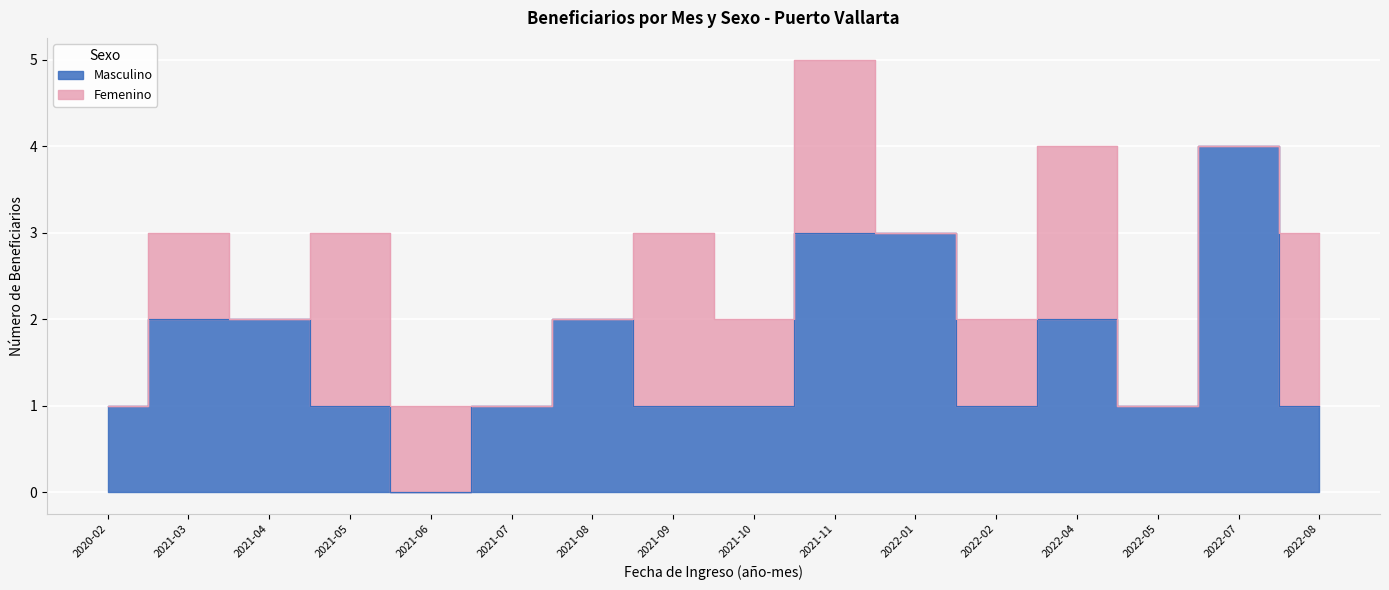

What position from the left is 2020-02?

1